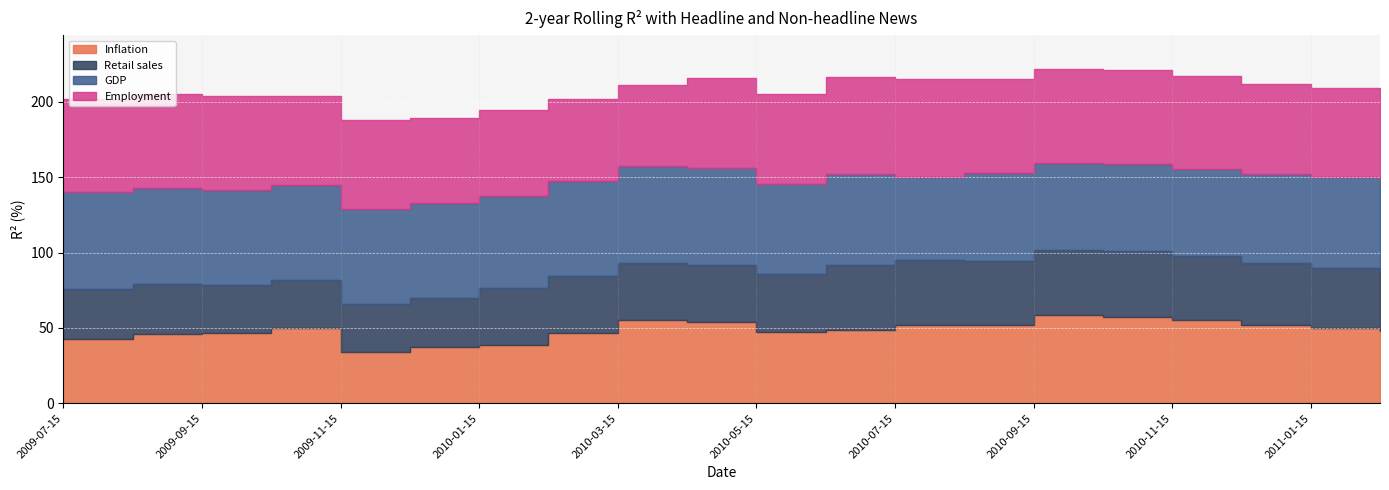

How many series are shown in this chart?

4